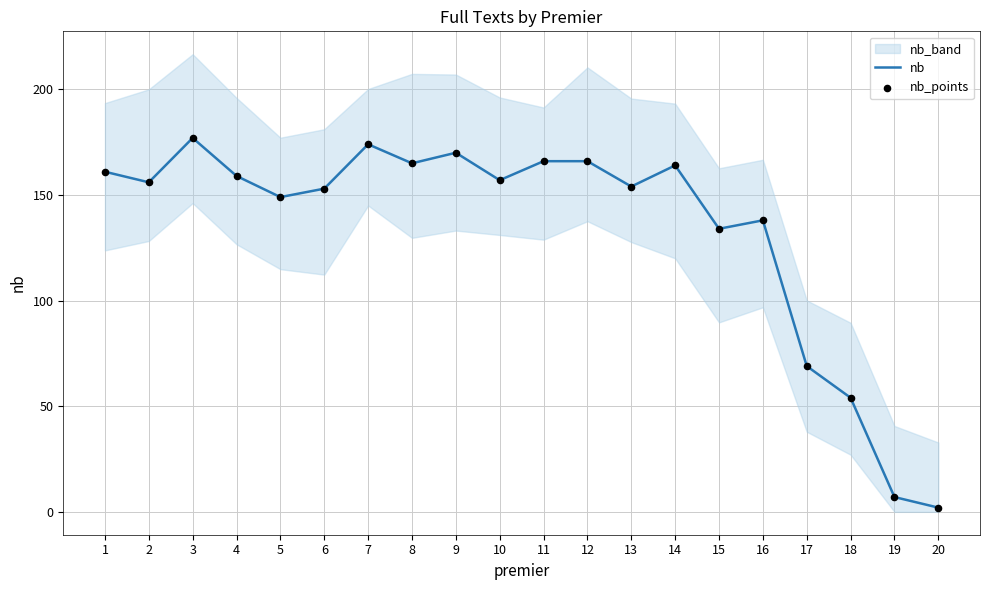

What is the total value across all series at 15?

268